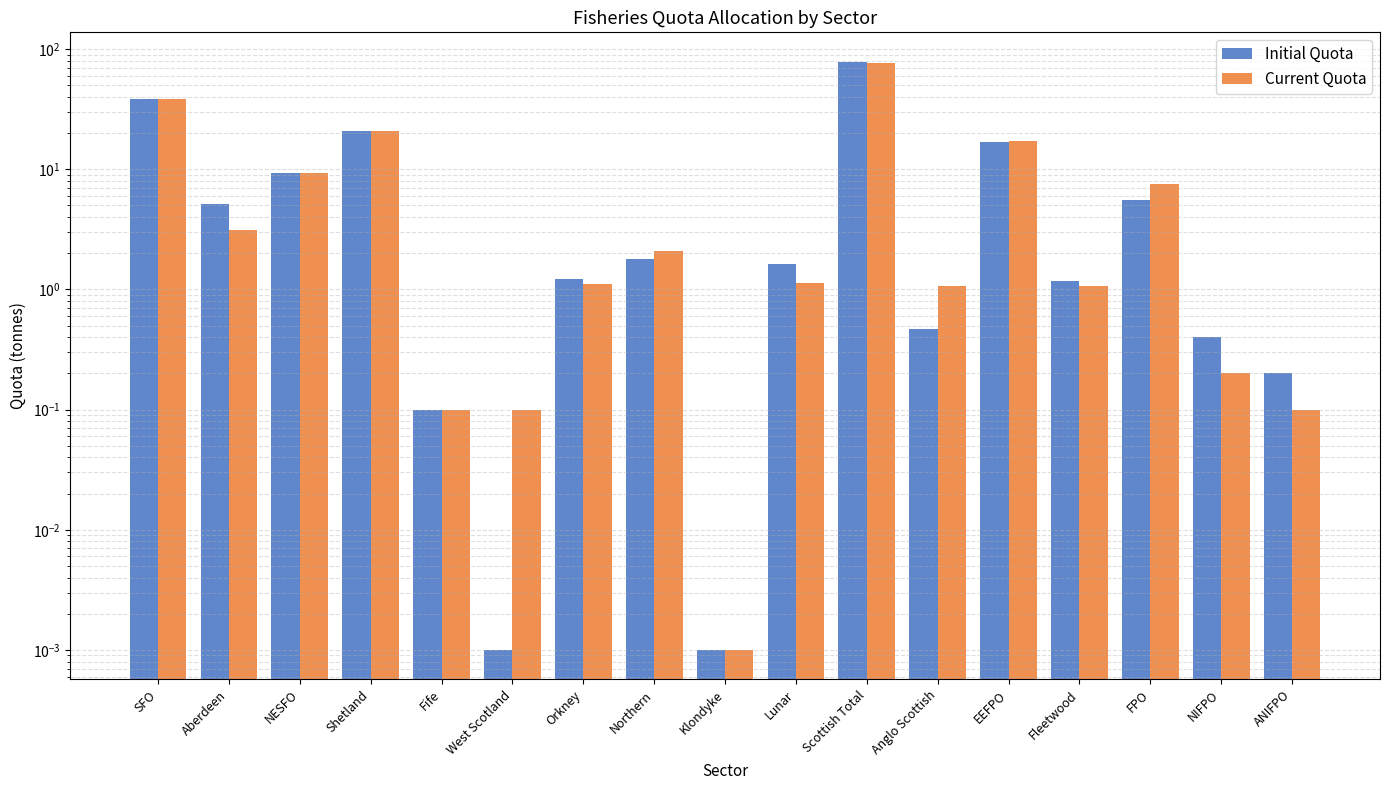

At ANIFPO, list the series in order from largest to smallest.

Initial Quota, Current Quota